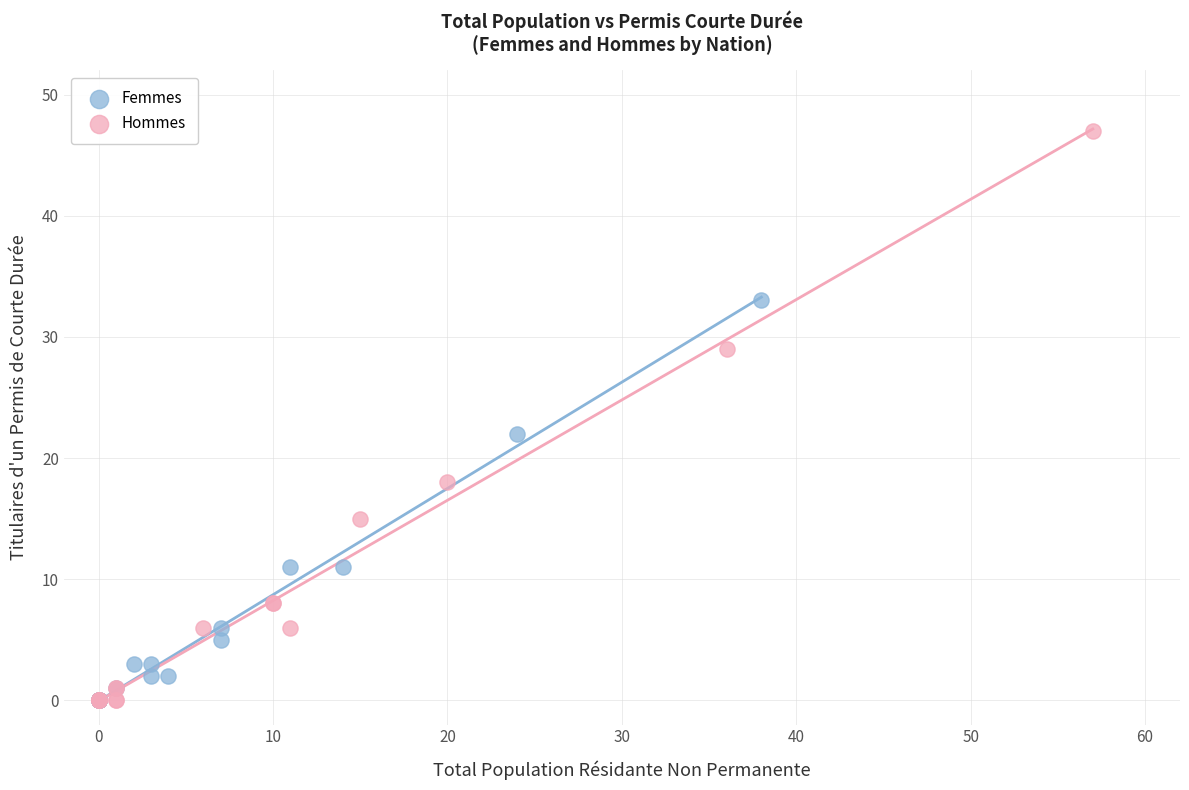

Which series reaches the maximum Y coordinate?

Hommes